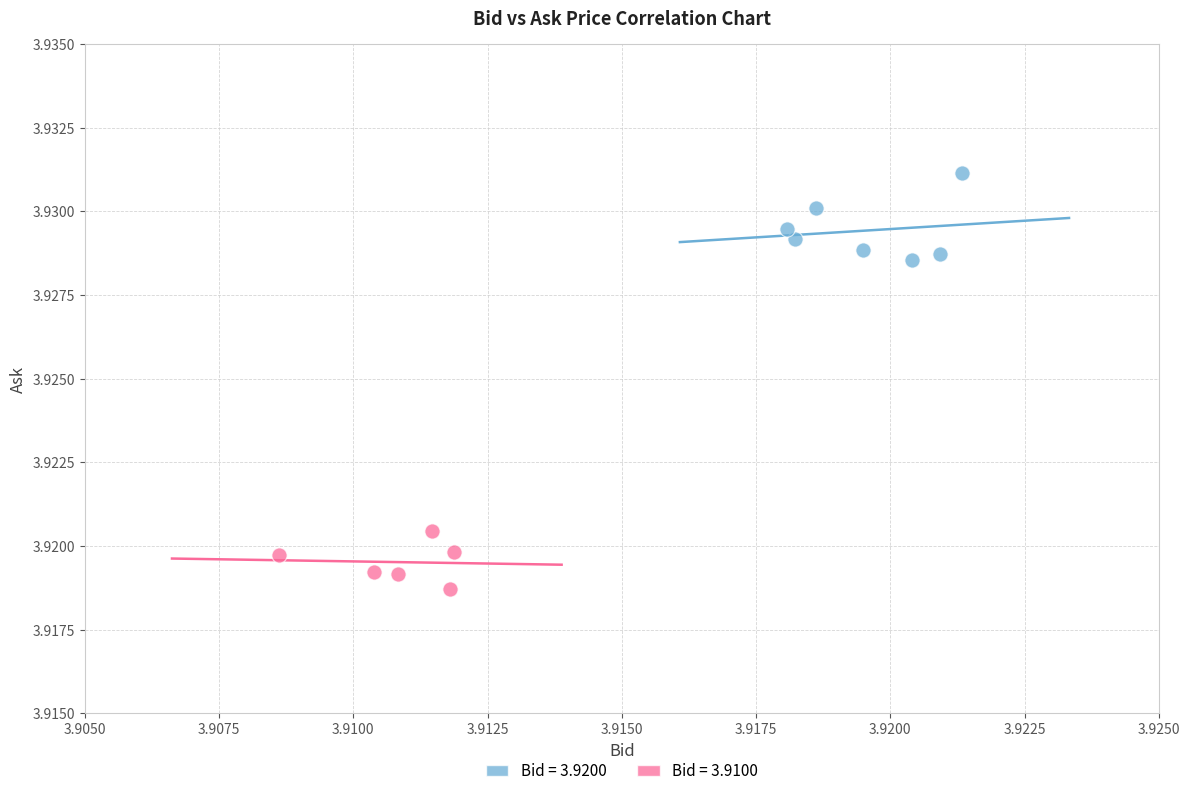

Which series contains the lowest Y value?

Bid = 3.9100